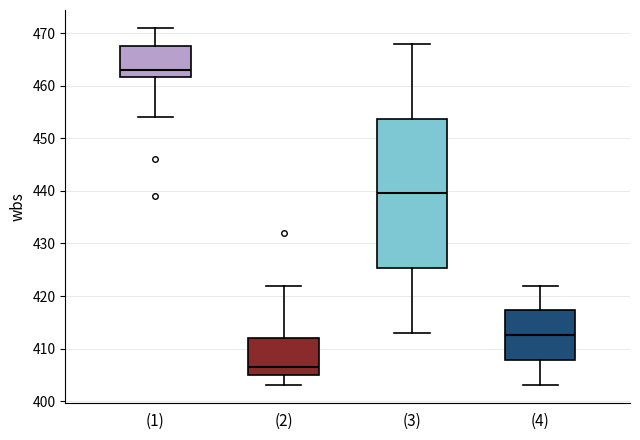

Reading left to right, read every box against the y-axis: the position of its median line, the range the box covers, and the ends of its whiskers. The values are not printed on the chart, so give them approximately, as read against the axis.

(1): median 463, box 462 to 468, whiskers 454 to 471
(2): median 407, box 405 to 412, whiskers 403 to 422
(3): median 440, box 425 to 454, whiskers 413 to 468
(4): median 413, box 408 to 417, whiskers 403 to 422